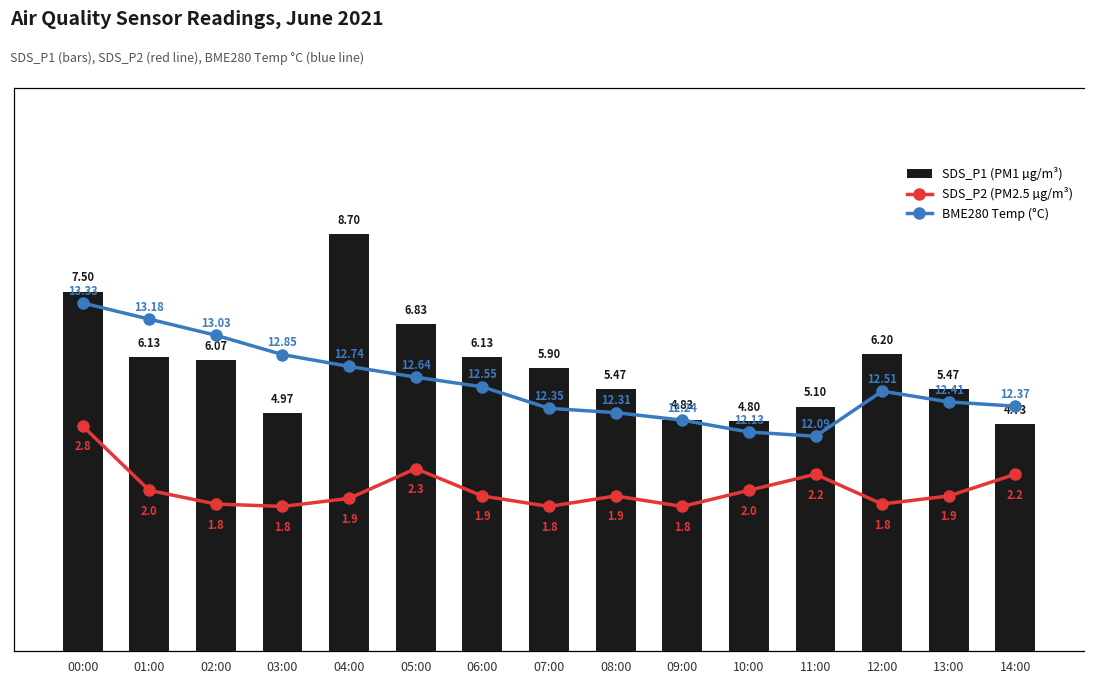

Where does the SDS_P1 (PM1 µg/m³) series first go above 5?

00:00